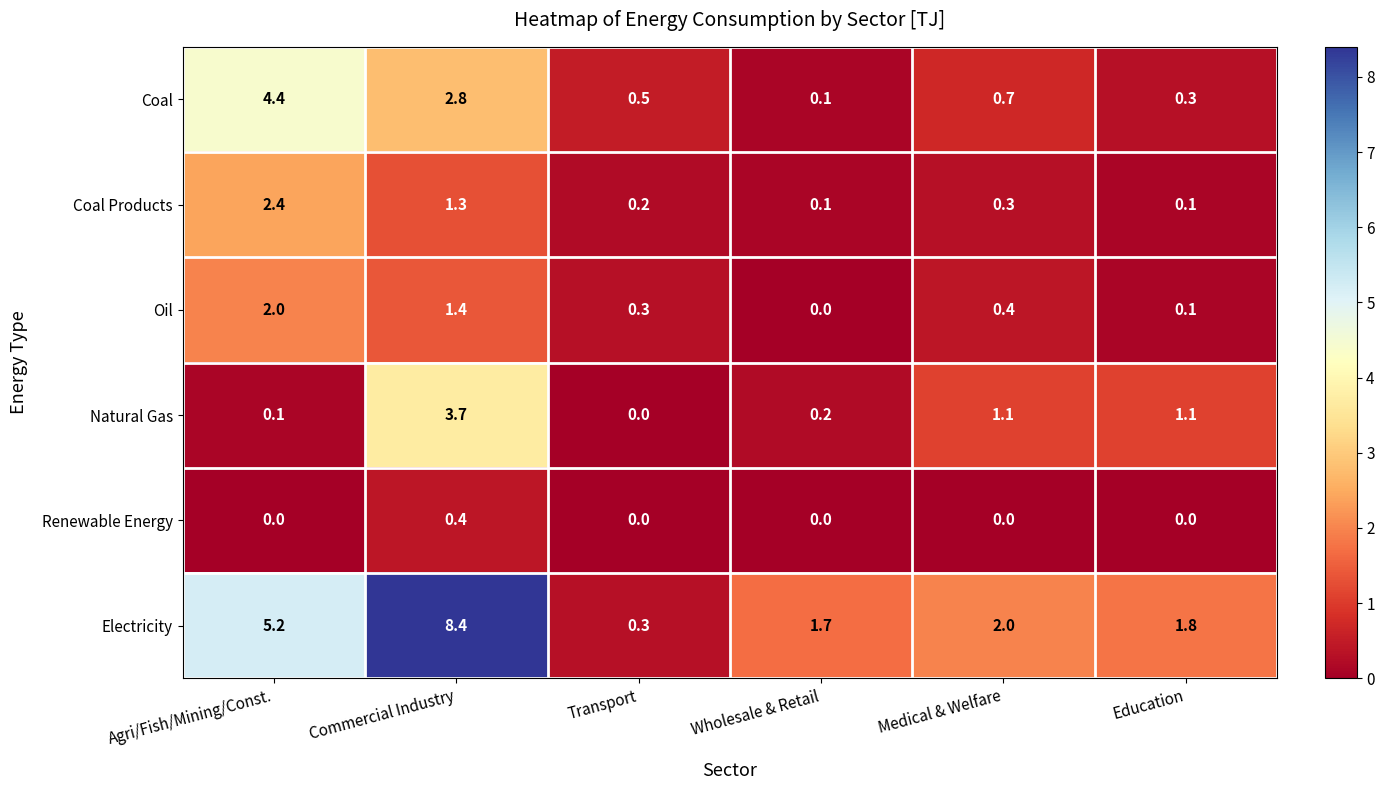

Rank the series by their maximum value, from highest to lowest.

Electricity, Coal, Natural Gas, Coal Products, Oil, Renewable Energy